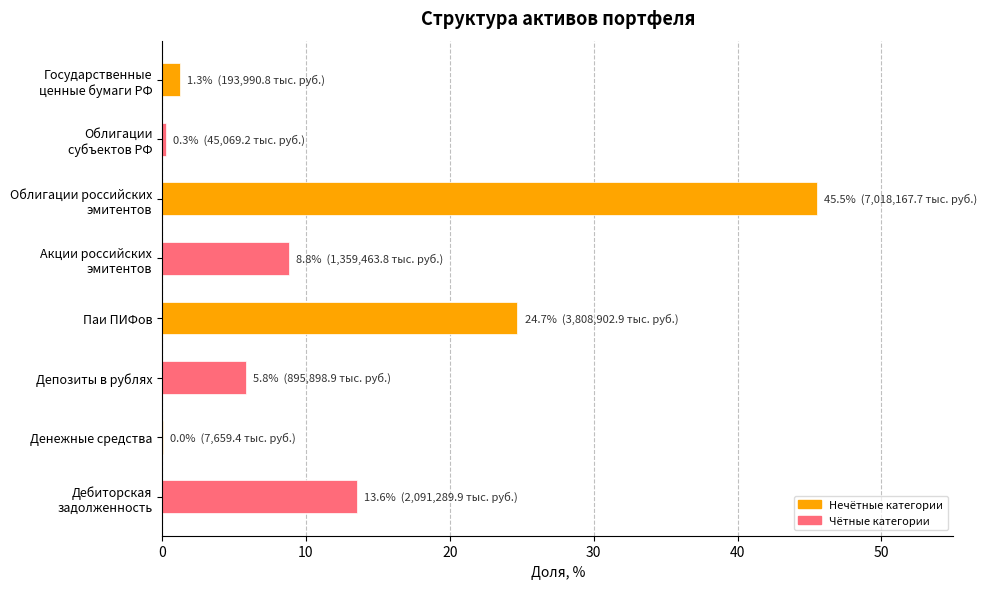

The chart shows a value of 24.7 at Паи ПИФов. True or false?

True